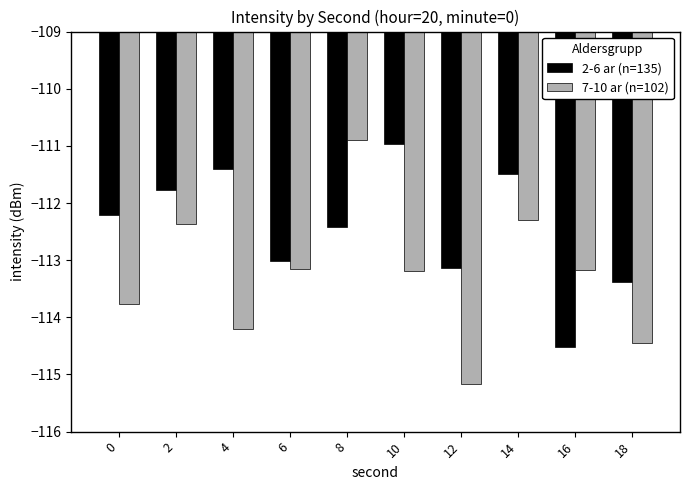

Read the 7-10 ar (n=102) value at 14.

-112.3